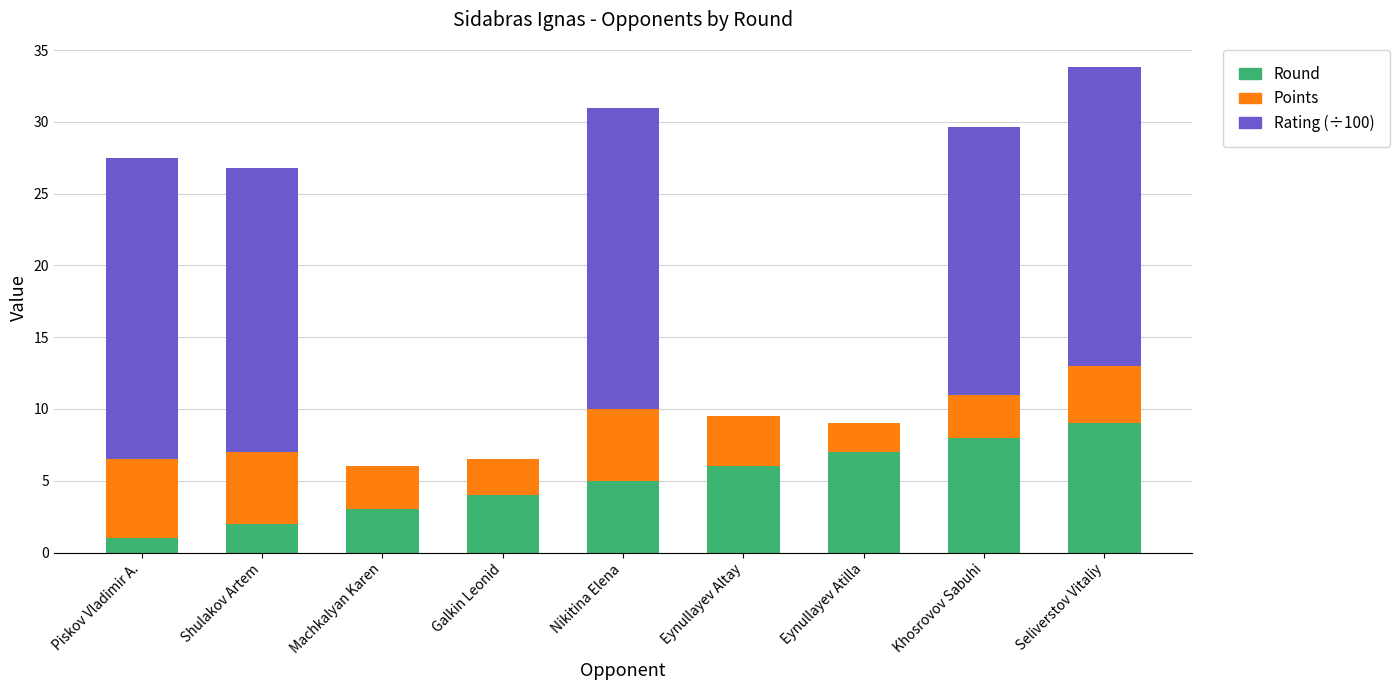

What is the total value across all series at Seliverstov Vitaliy?

33.8